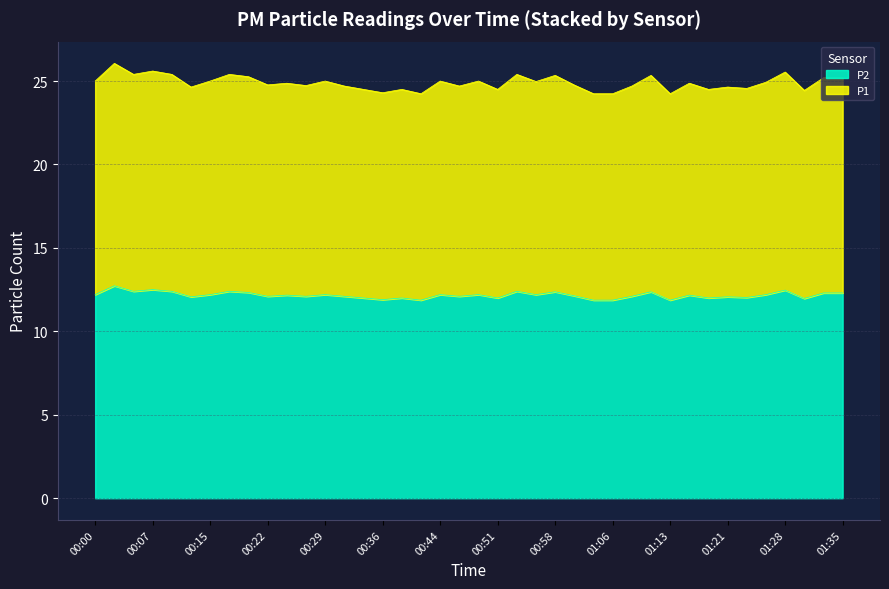

Reading left to right, list all the values displayed in this chart.

P1: 00:00=25.0	00:02=26.1	00:05=25.4	00:07=25.6	00:10=25.4	00:12=24.6	00:15=25.0	00:17=25.4	00:19=25.3	00:22=24.8	00:24=24.9	00:27=24.7	00:29=25.0	00:32=24.7	00:34=24.5	00:36=24.3	00:39=24.5	00:41=24.2	00:44=25.0	00:46=24.7	00:49=25.0	00:51=24.5	00:54=25.4	00:56=25.0	00:58=25.3	01:01=24.8	01:04=24.2	01:06=24.2	01:08=24.7	01:11=25.3	01:13=24.2	01:16=24.9	01:18=24.5	01:21=24.6	01:23=24.6	01:26=24.9	01:28=25.5	01:31=24.4	01:33=25.2	01:35=25.2
P2: 00:00=12.2	00:02=12.7	00:05=12.4	00:07=12.5	00:10=12.4	00:12=12.1	00:15=12.2	00:17=12.4	00:19=12.3	00:22=12.1	00:24=12.2	00:27=12.1	00:29=12.2	00:32=12.1	00:34=12.0	00:36=11.9	00:39=12.0	00:41=11.9	00:44=12.2	00:46=12.1	00:49=12.2	00:51=12.0	00:54=12.4	00:56=12.2	00:58=12.4	01:01=12.1	01:04=11.9	01:06=11.9	01:08=12.1	01:11=12.4	01:13=11.9	01:16=12.2	01:18=12.0	01:21=12.1	01:23=12.0	01:26=12.2	01:28=12.5	01:31=12.0	01:33=12.3	01:35=12.3